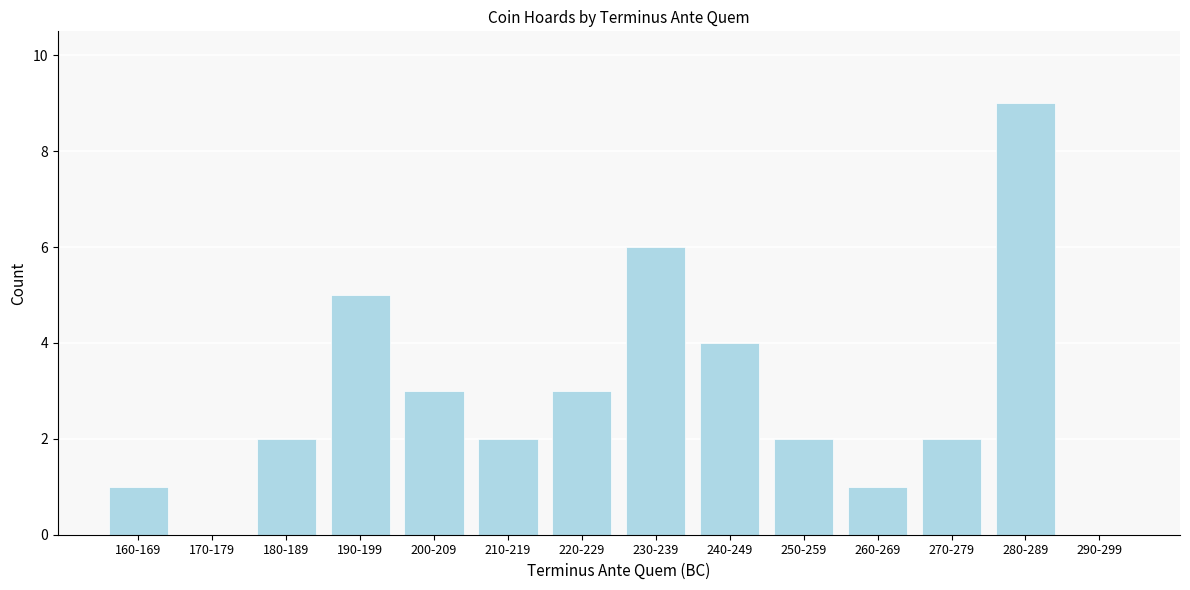

Reading left to right, extract all data points from this chart.

160-169=1	170-179=0	180-189=2	190-199=5	200-209=3	210-219=2	220-229=3	230-239=6	240-249=4	250-259=2	260-269=1	270-279=2	280-289=9	290-299=0